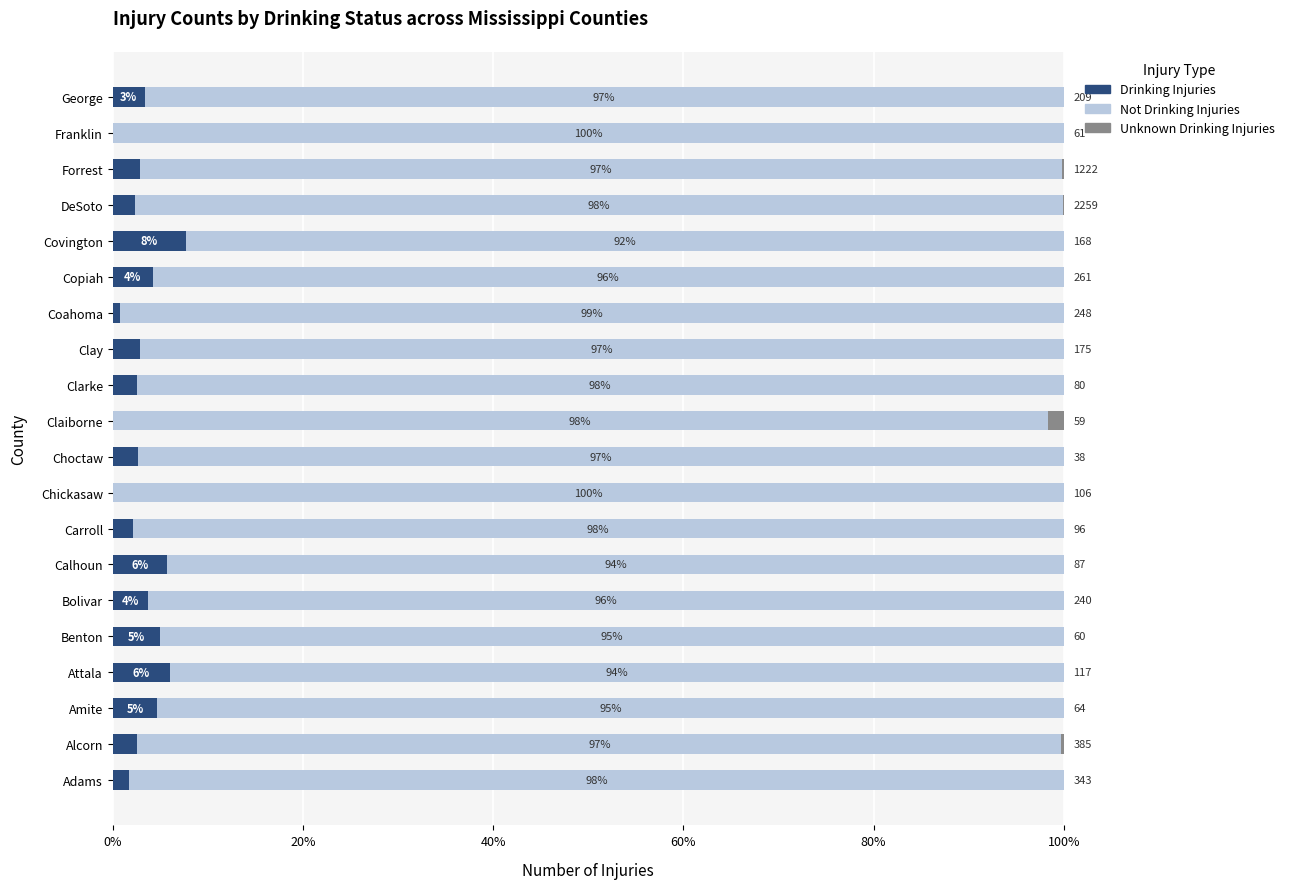

What is the approximate value of Drinking Injuries at Copiah?

4.2